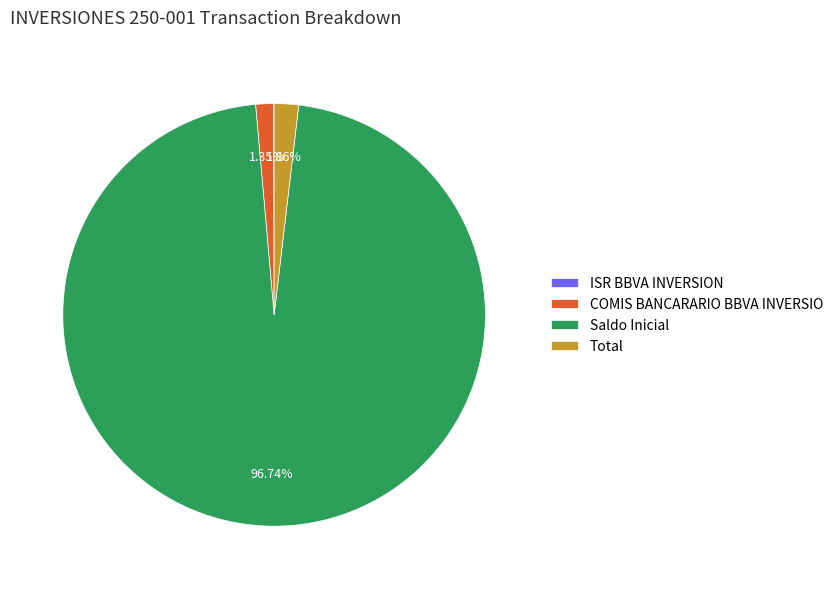

Which has a higher value, Saldo Inicial or Total?

Saldo Inicial